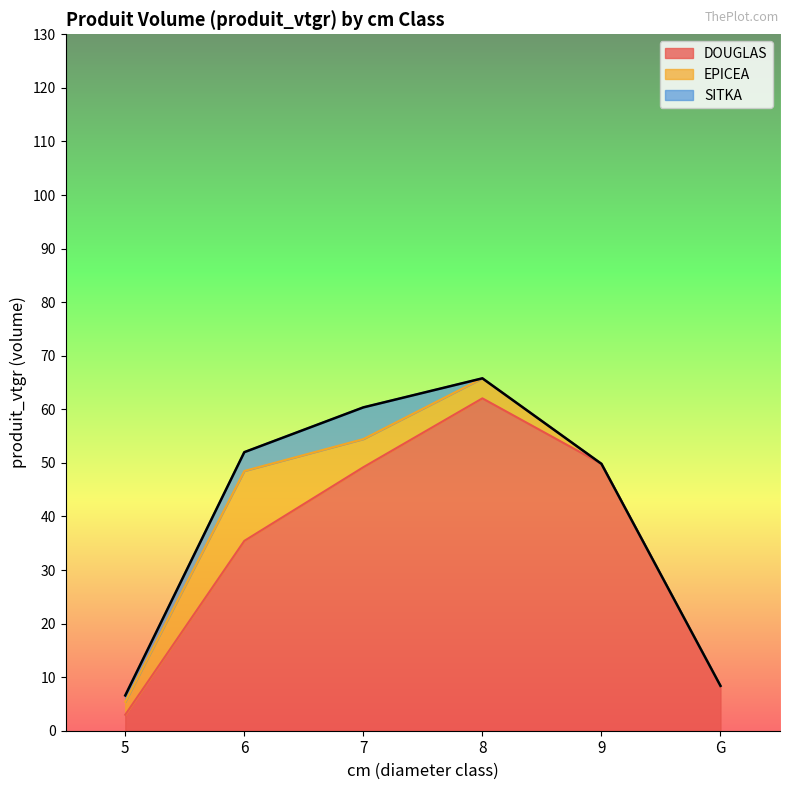

True or false: DOUGLAS and SITKA cross at least once.

False